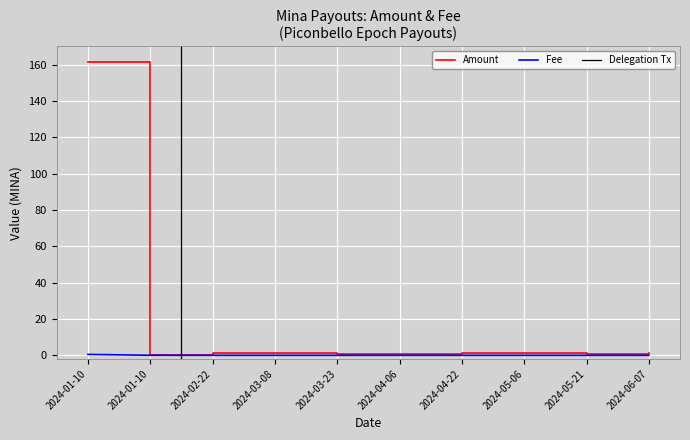

Does the chart display data point markers on the line(s)?

No